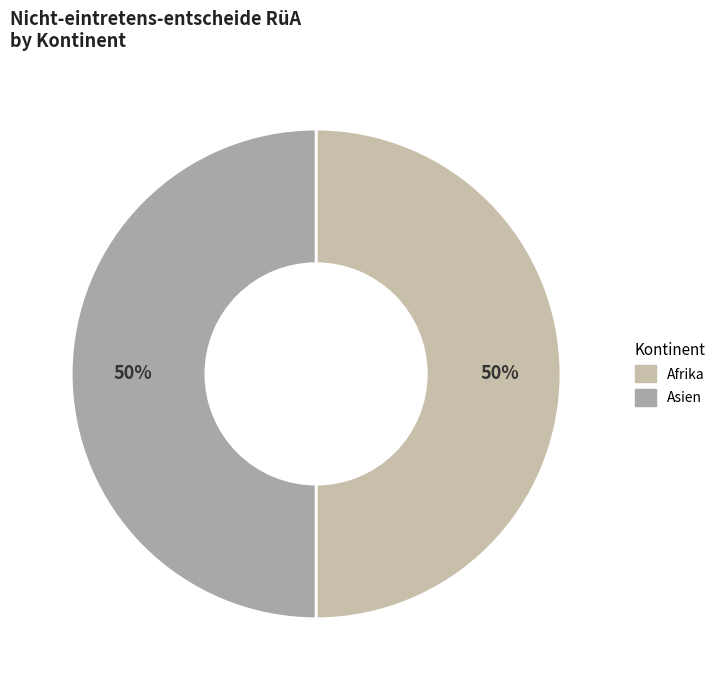

To the nearest percent, what is the average slice percentage?

50%